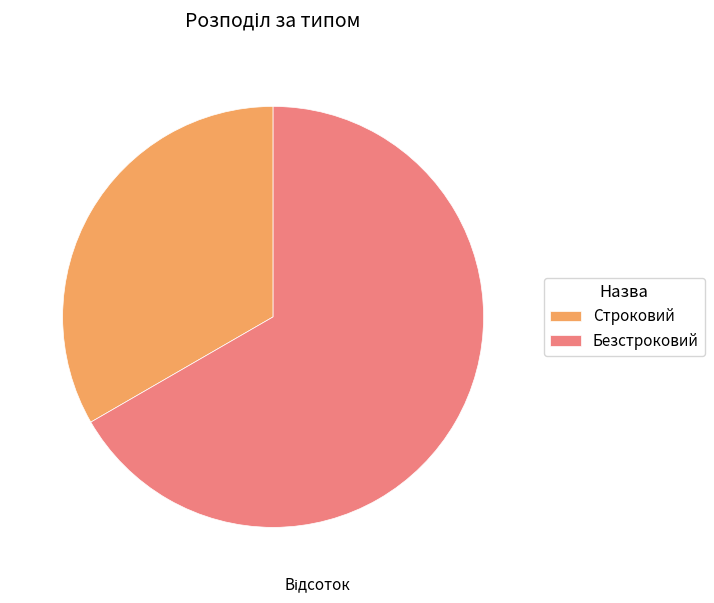

Do Строковий and Безстроковий together represent more than half of the pie?

Yes